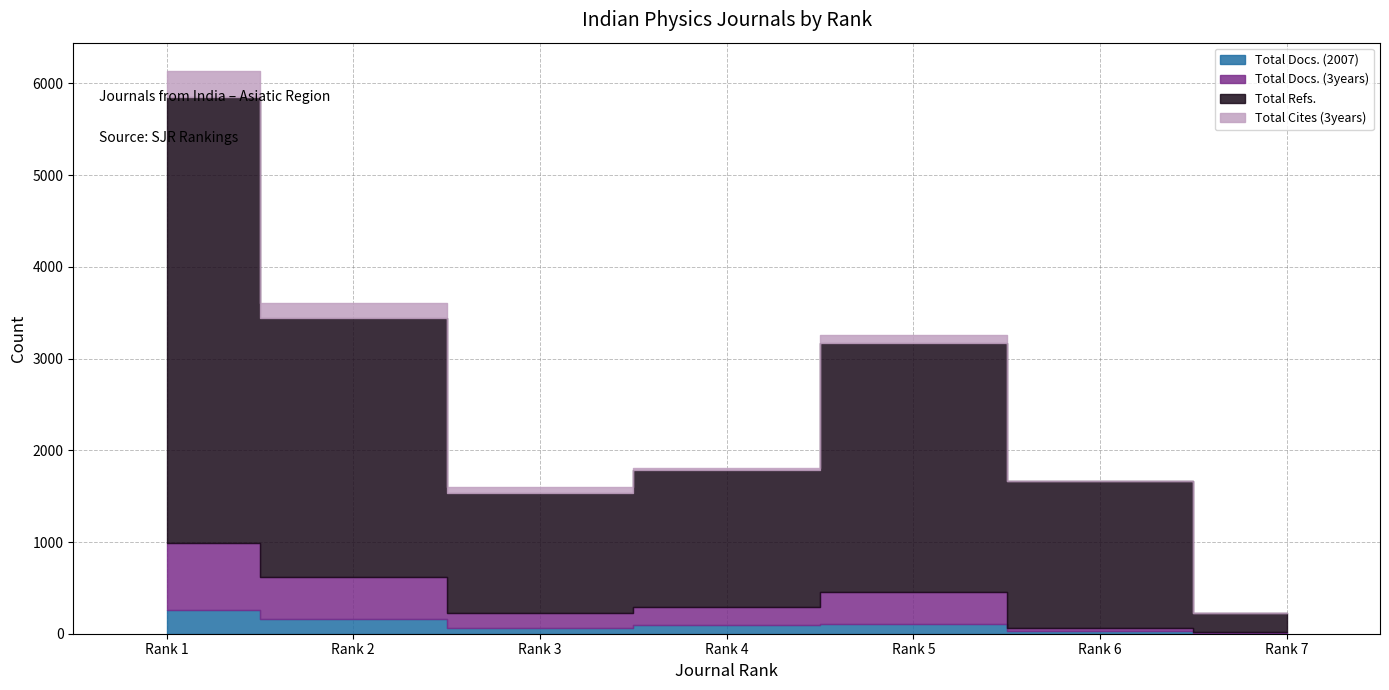

At which category does the chart reach its peak across all series?

Rank 1